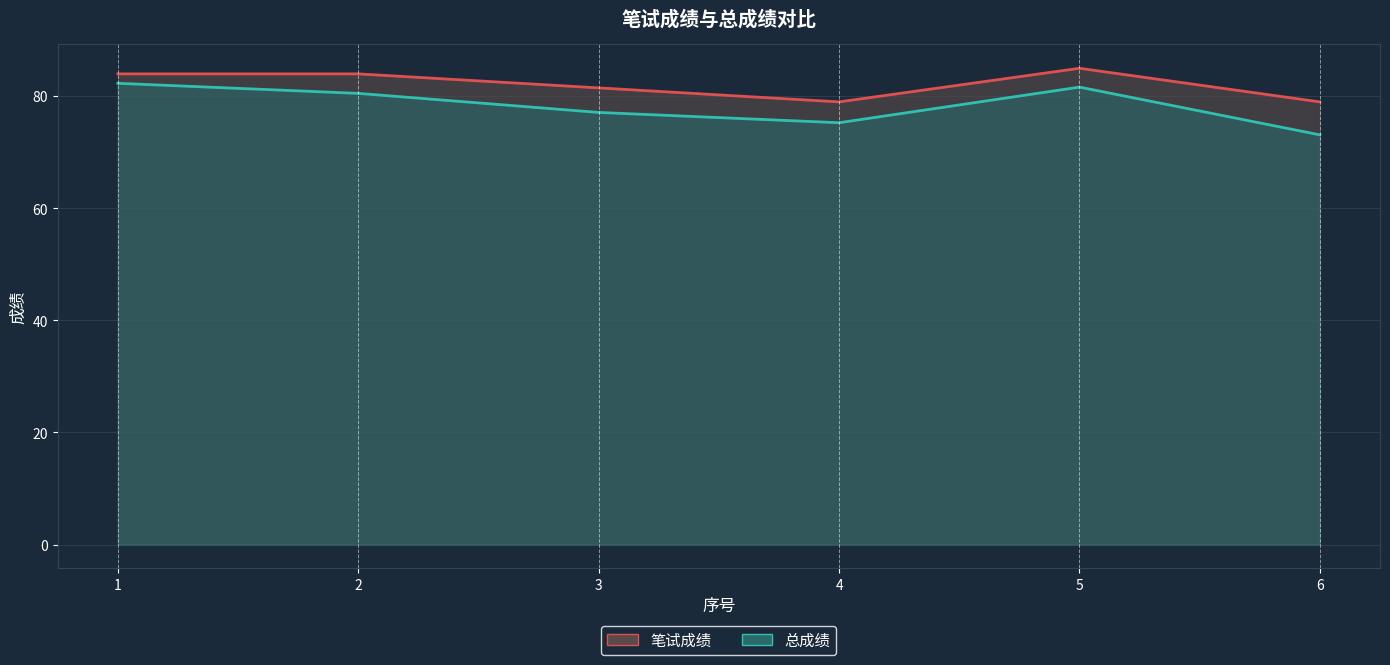

What is the smallest value displayed?

73.1